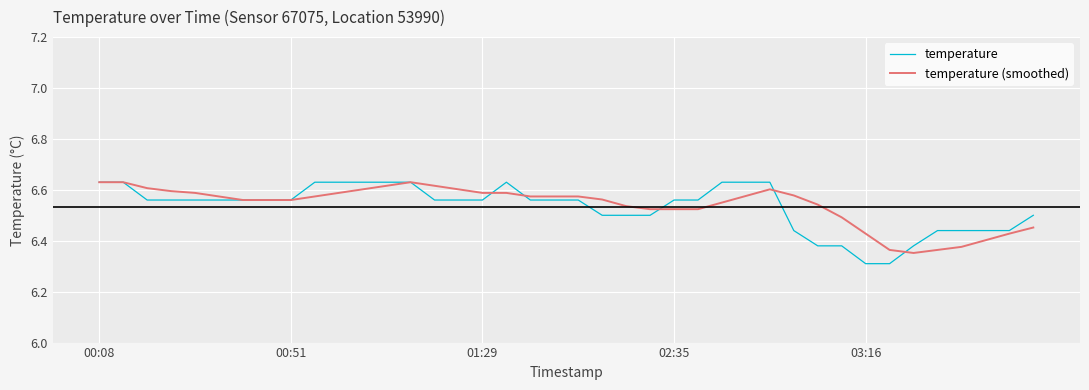

Reading left to right, transcribe all the data shown in this chart.

temperature: 6.6	6.6	6.6	6.6	6.6	6.6	6.6	6.6	6.6	6.6	6.6	6.6	6.6	6.6	6.6	6.6	6.6	6.6	6.6	6.6	6.6	6.5	6.5	6.5	6.6	6.6	6.6	6.6	6.6	6.4	6.4	6.4	6.3	6.3	6.4	6.4	6.4	6.4	6.4	6.5
temperature (smoothed): 6.6	6.6	6.6	6.6	6.6	6.6	6.6	6.6	6.6	6.6	6.6	6.6	6.6	6.6	6.6	6.6	6.6	6.6	6.6	6.6	6.6	6.6	6.5	6.5	6.5	6.5	6.5	6.6	6.6	6.6	6.5	6.5	6.4	6.4	6.4	6.4	6.4	6.4	6.4	6.5